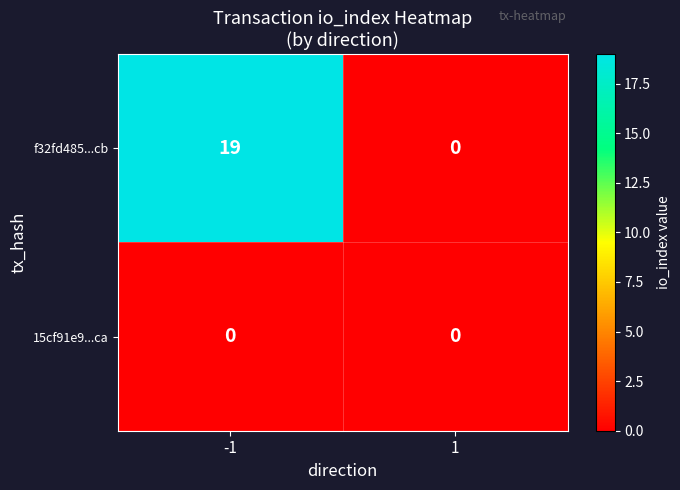

What is the spread (max minus min) of values at -1?

19